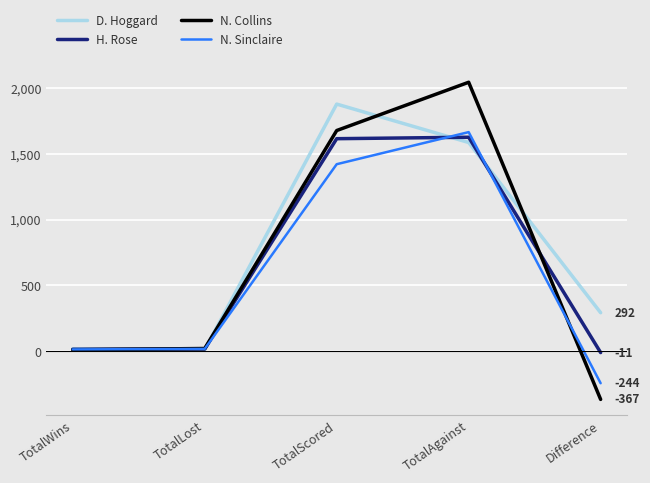

Is it true that D. Hoggard equals 2349 at TotalAgainst?

False